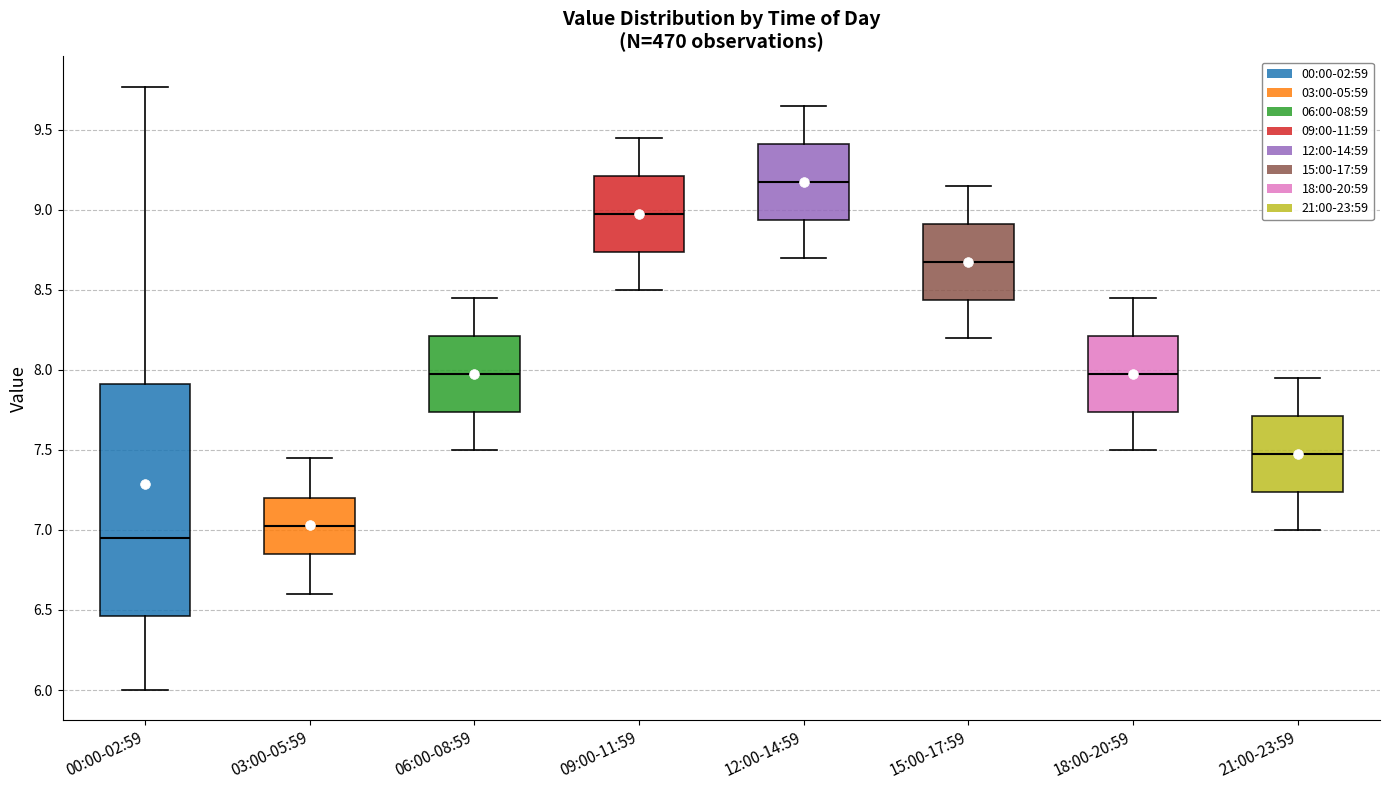

Which box has the lowest median line?

00:00-02:59